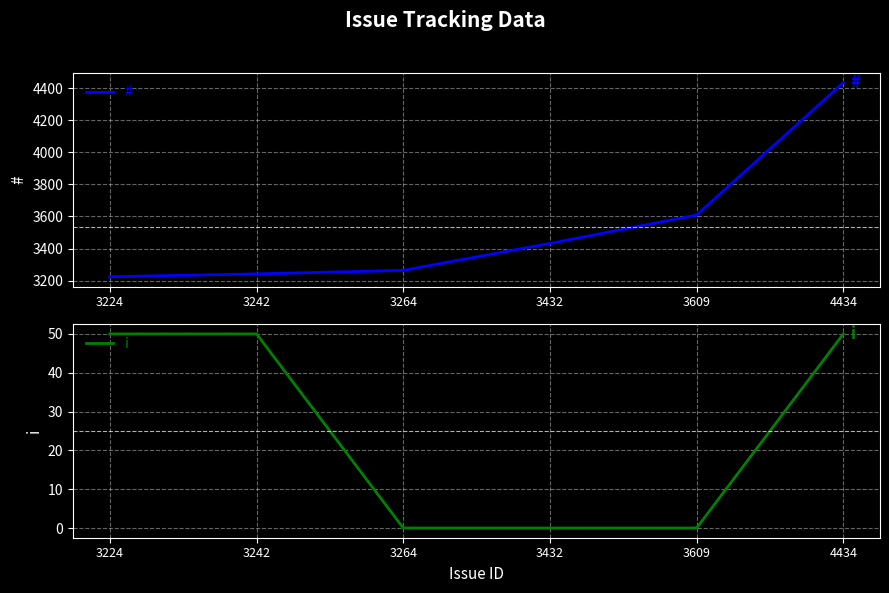

What is the minimum value for #?

3224